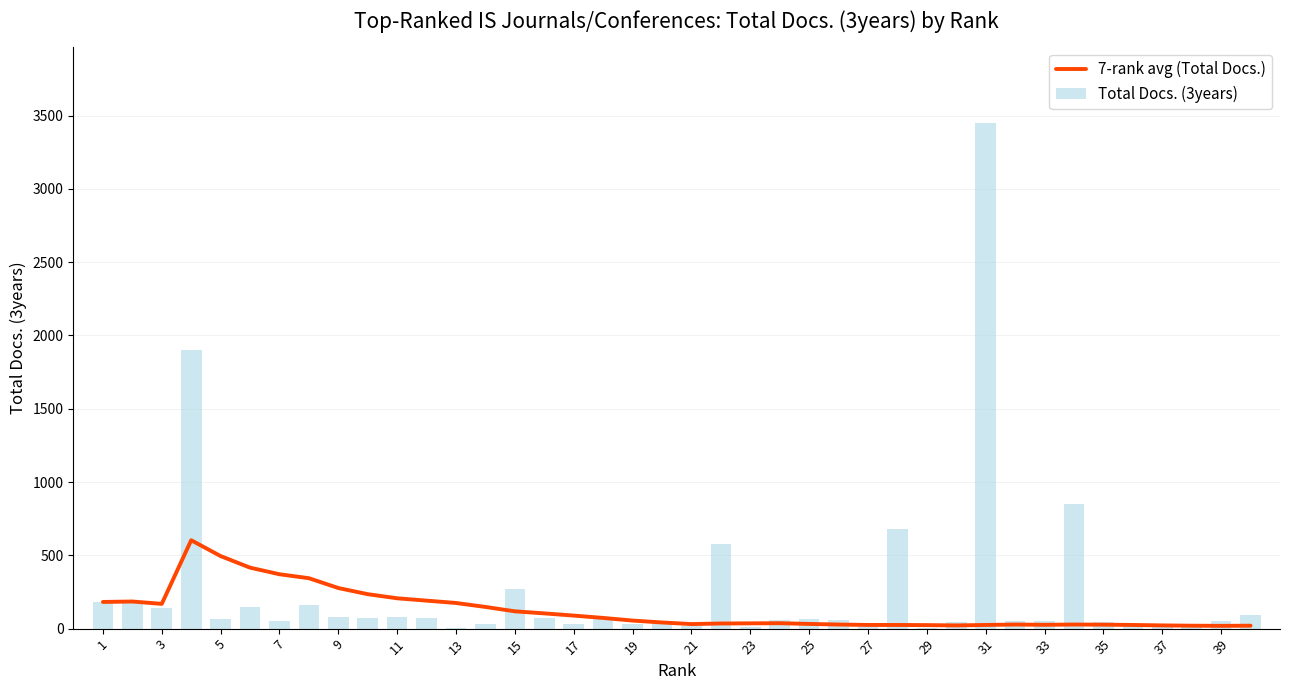

What is the difference between the highest and lowest values at 21?

14